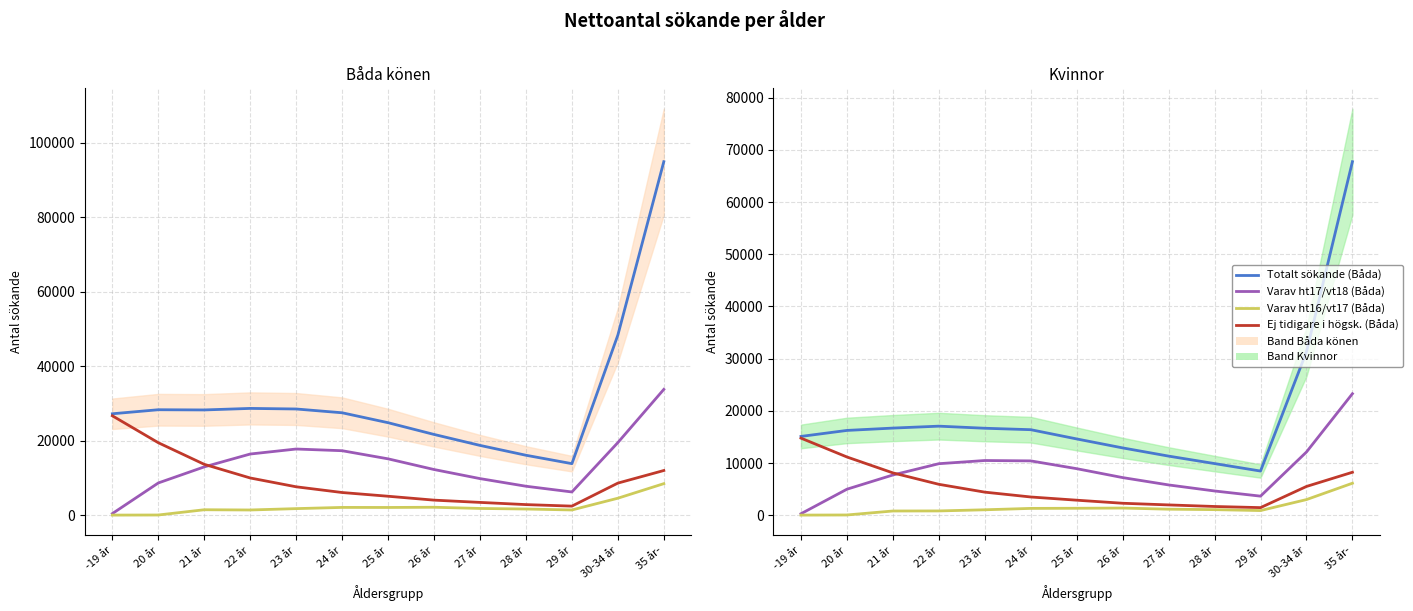

What is the minimum value for Varav ht16/vt17 (Båda)?

59